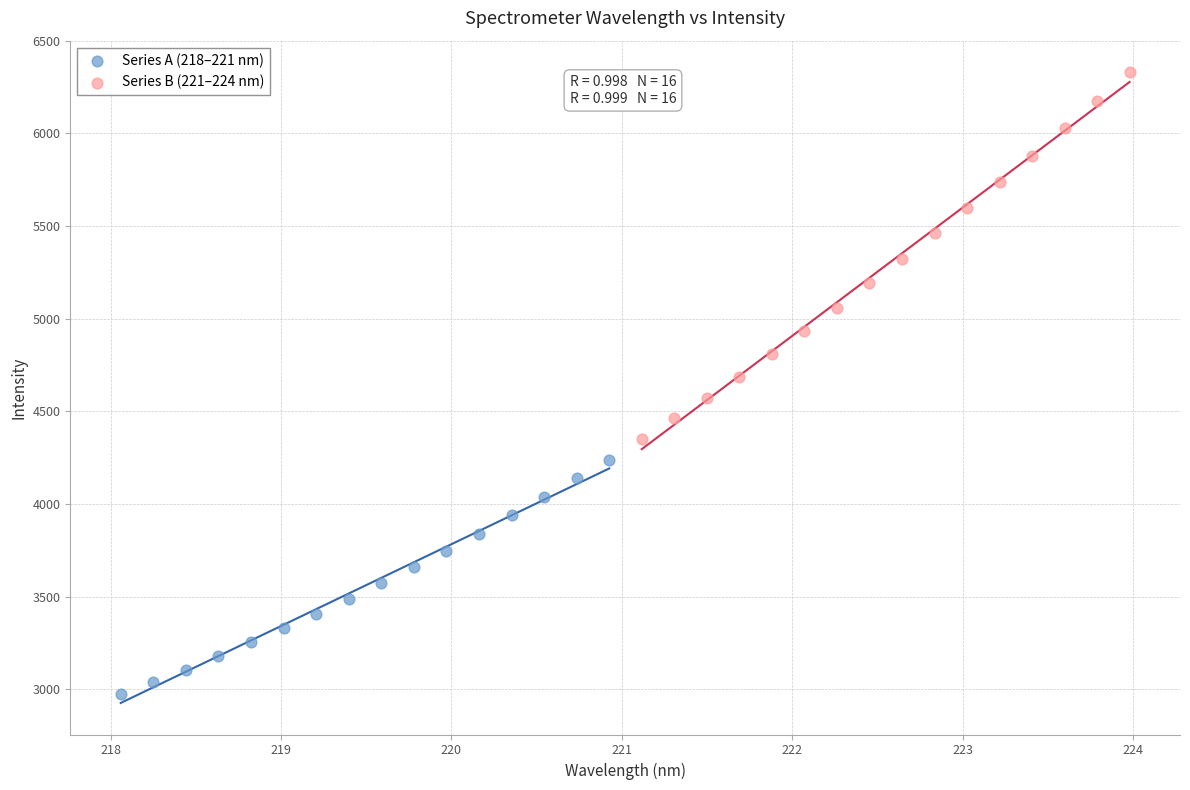

What are all the series names shown in the legend?

Series A (218–221 nm), Series B (221–224 nm)